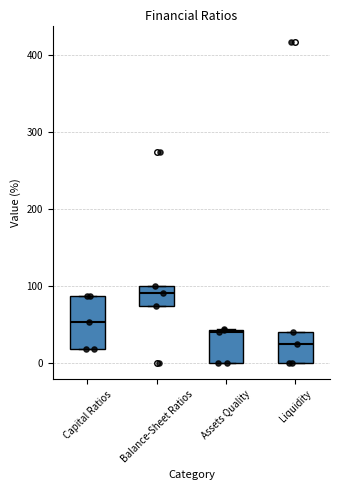

Which box's median line is the lowest?

Liquidity